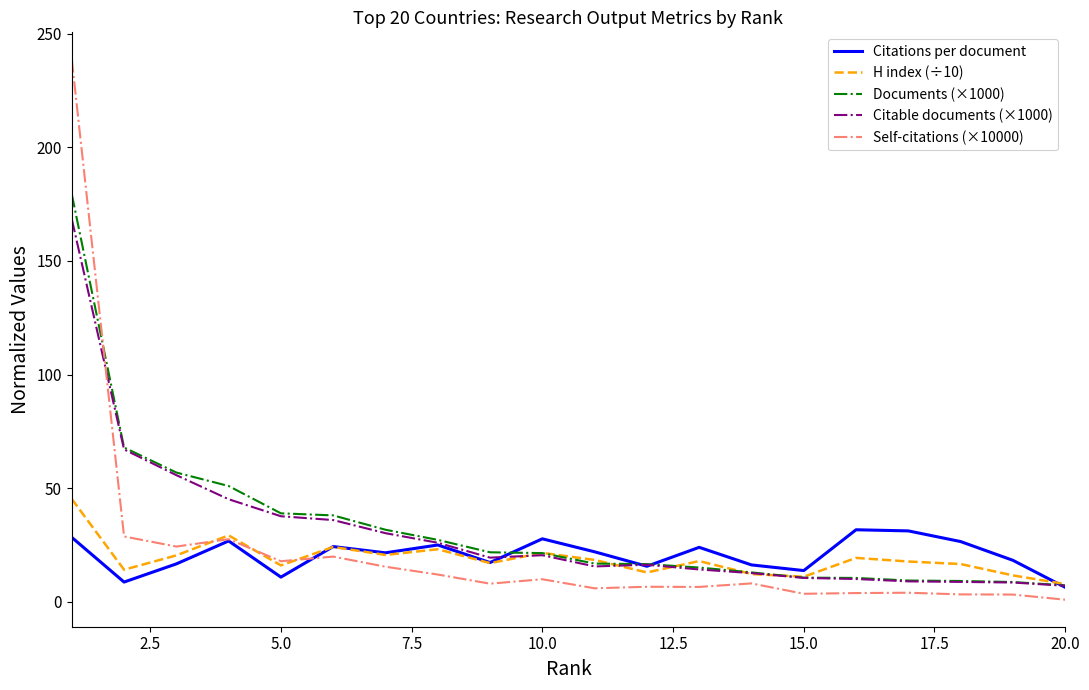

Which series has the widest spread of values?

Self-citations (×10000)